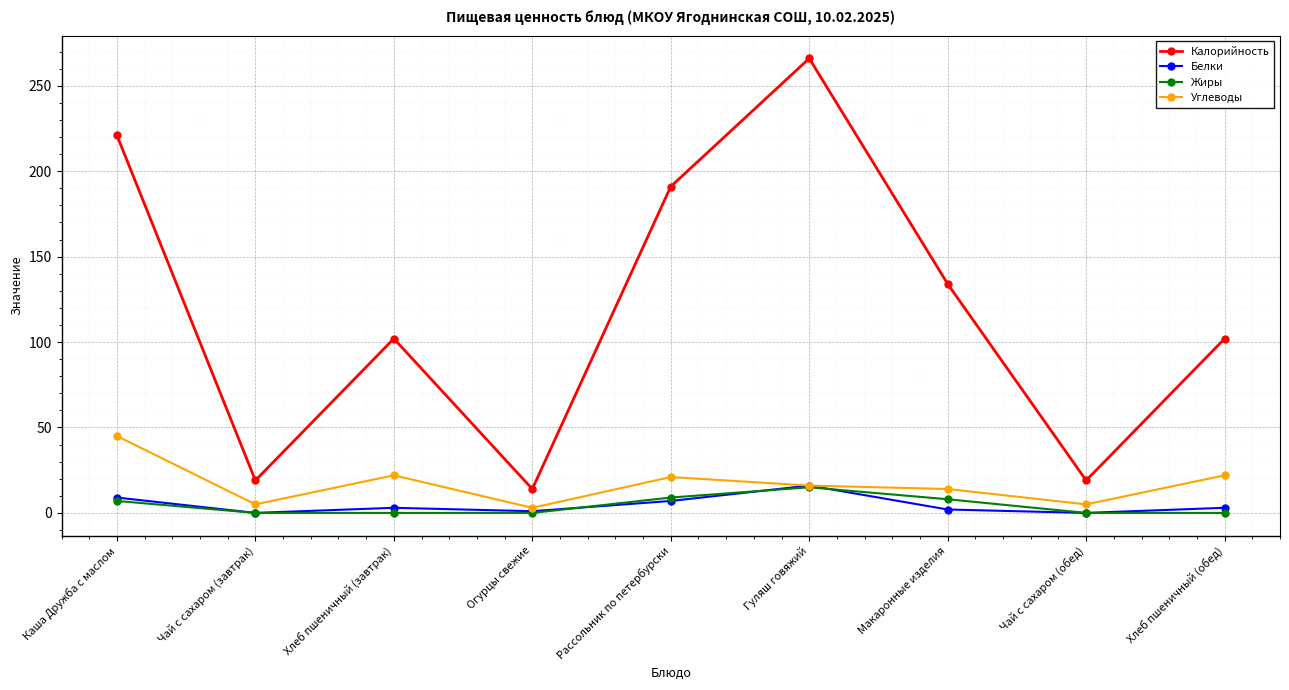

True or false: Калорийность and Углеводы cross at least once.

False